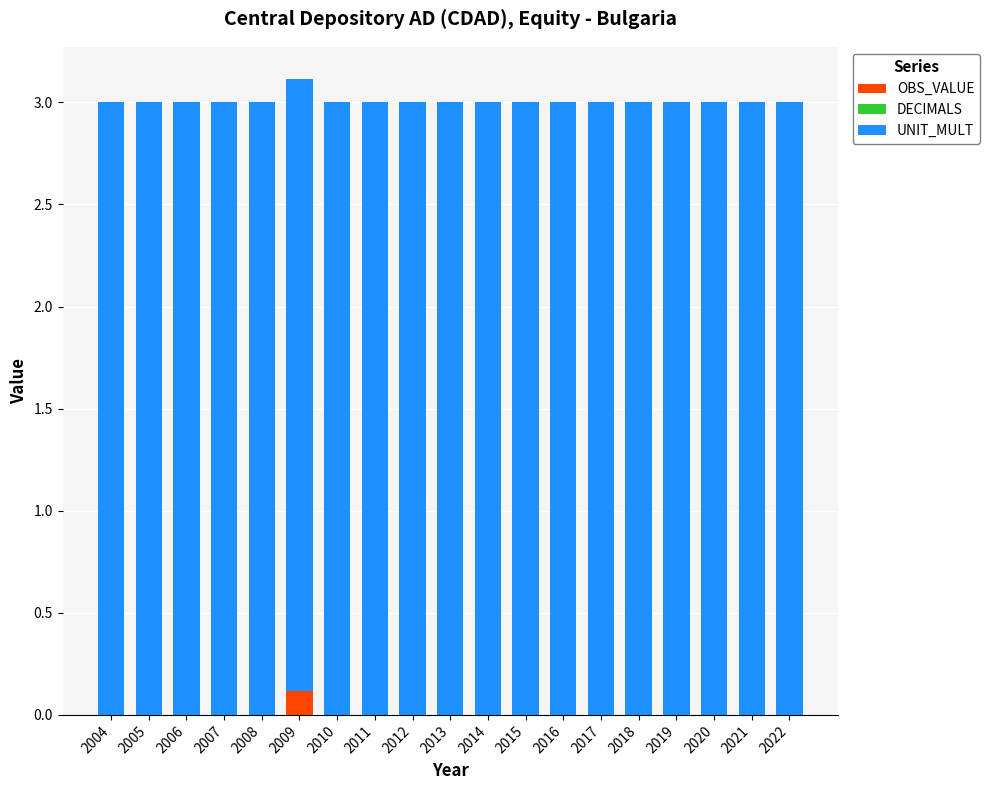

At which label does OBS_VALUE reach its peak?

2009